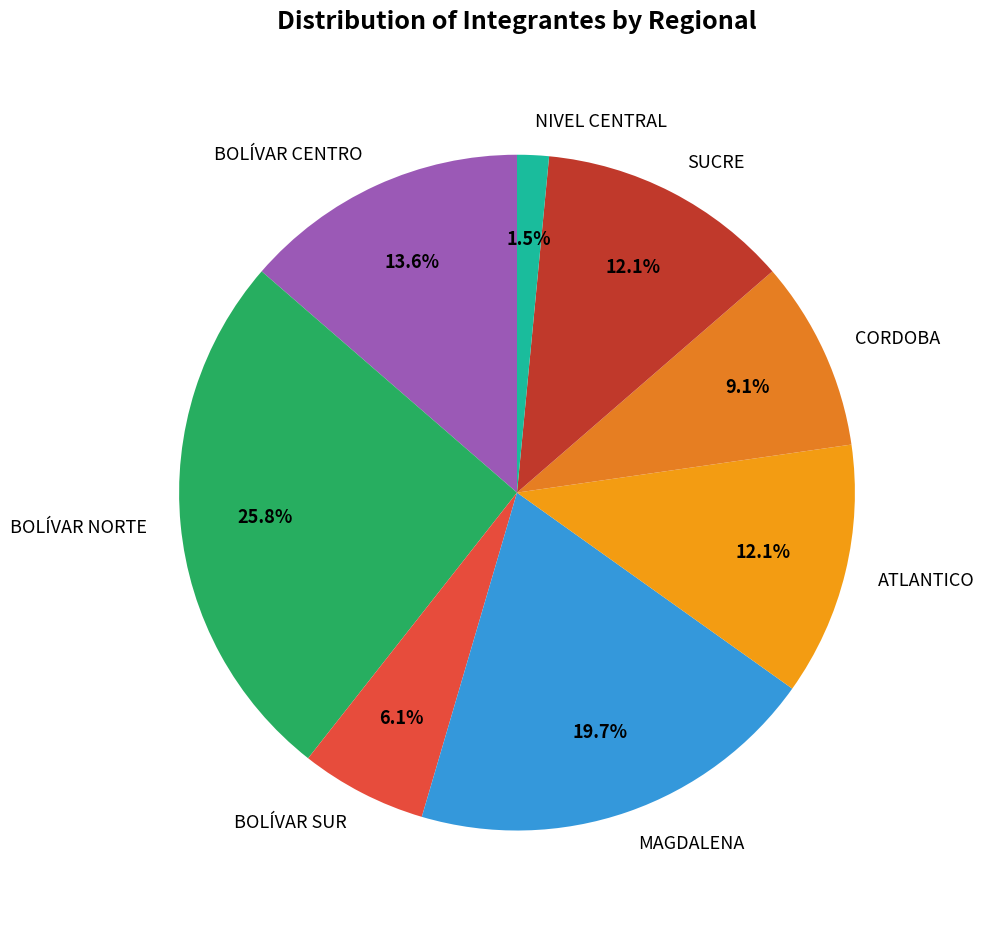

What percentage is the MAGDALENA slice, to the nearest percent?

20%